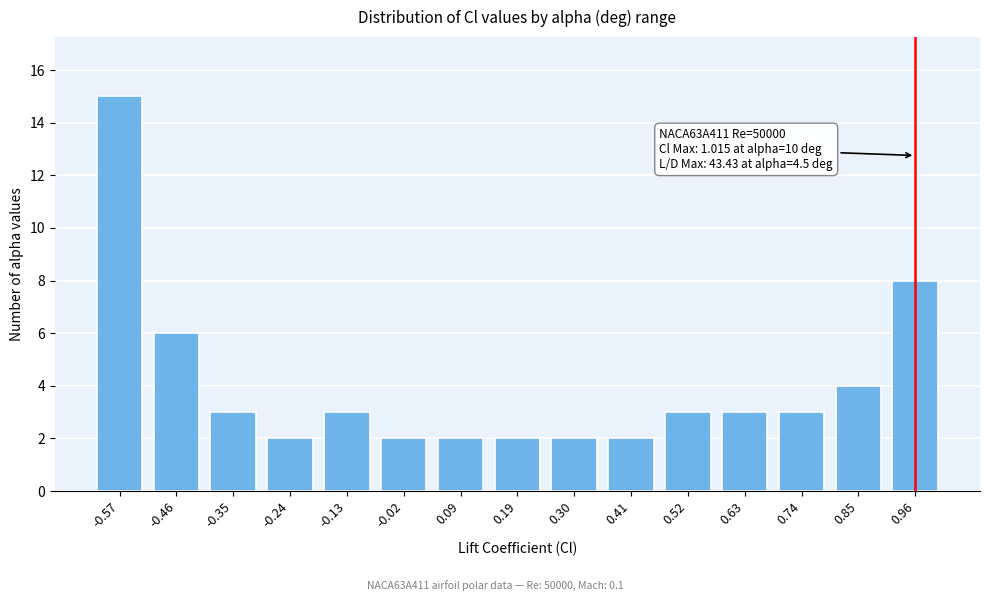

Reading left to right, what are all the values shown in this chart?

15	6	3	2	3	2	2	2	2	2	3	3	3	4	8